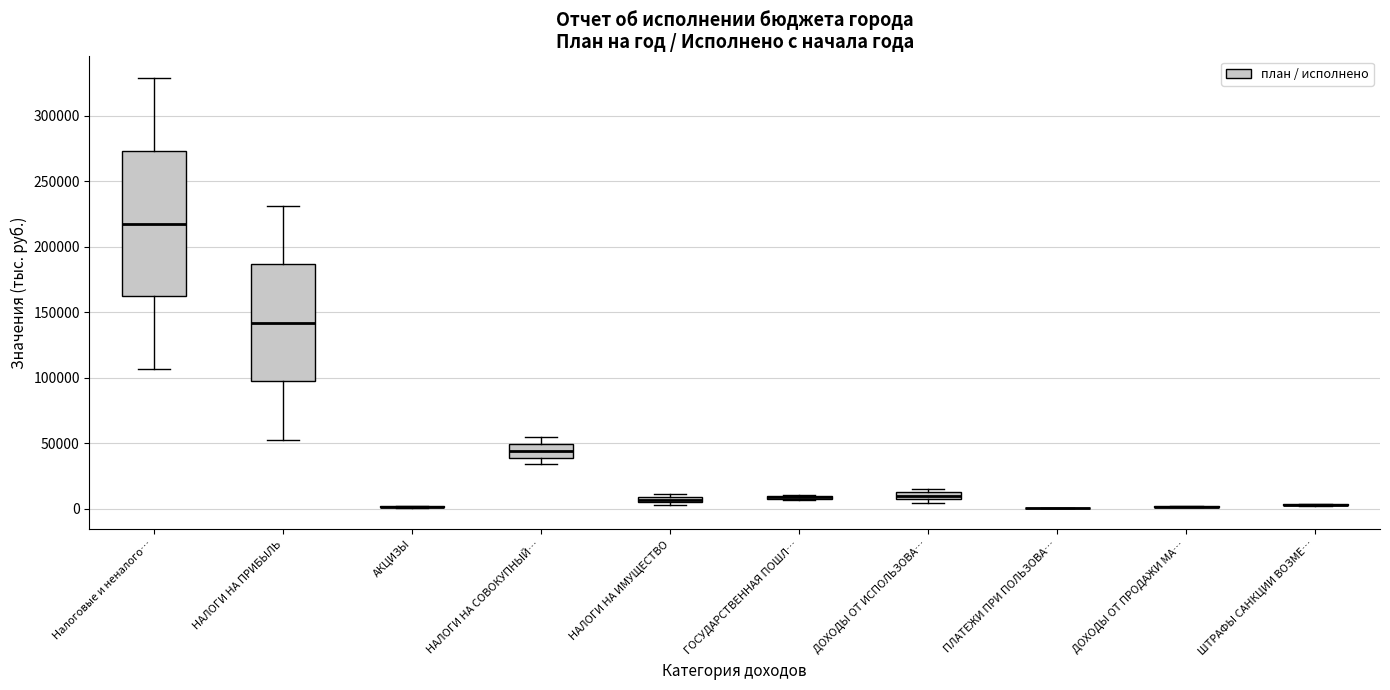

Comparing the boxes themselves (not the whiskers), which one is the tallest?

Налоговые и неналого…